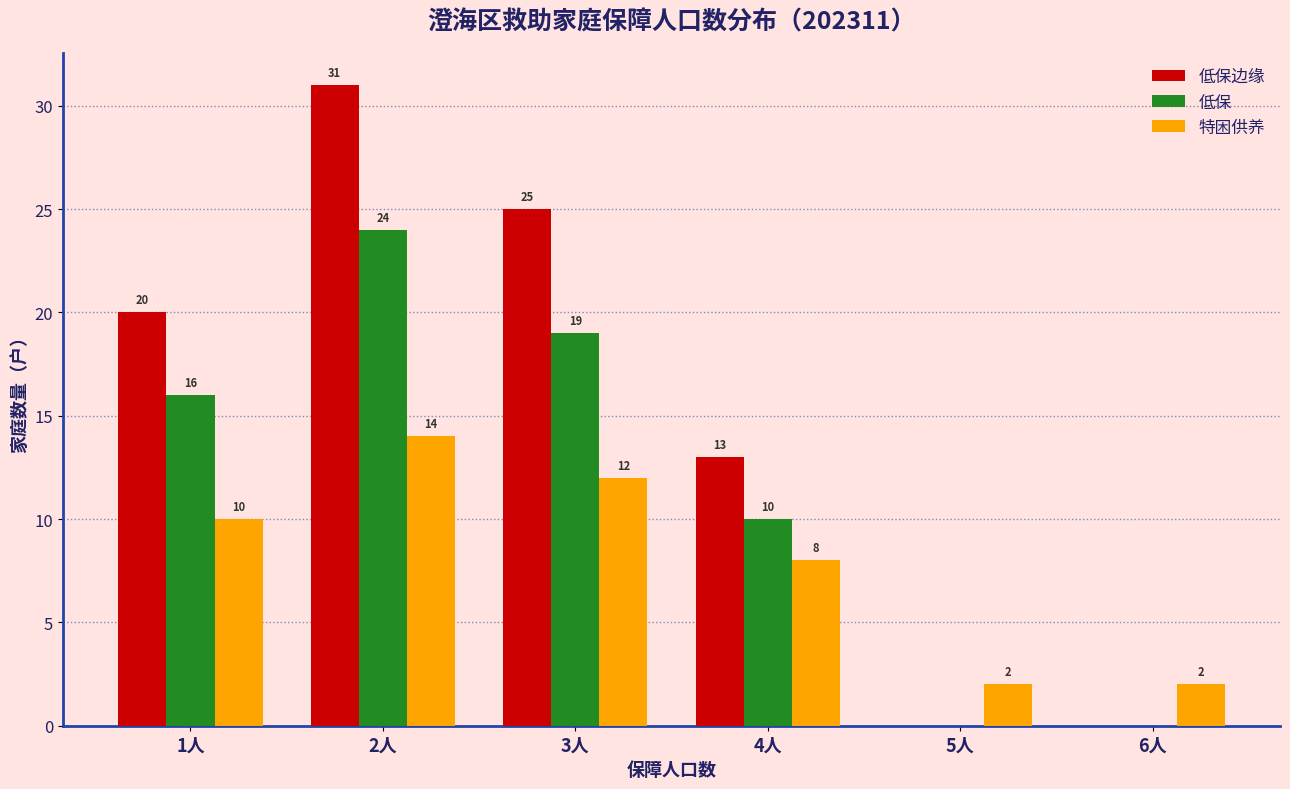

How many 特困供养 values are between 2 and 12?

5